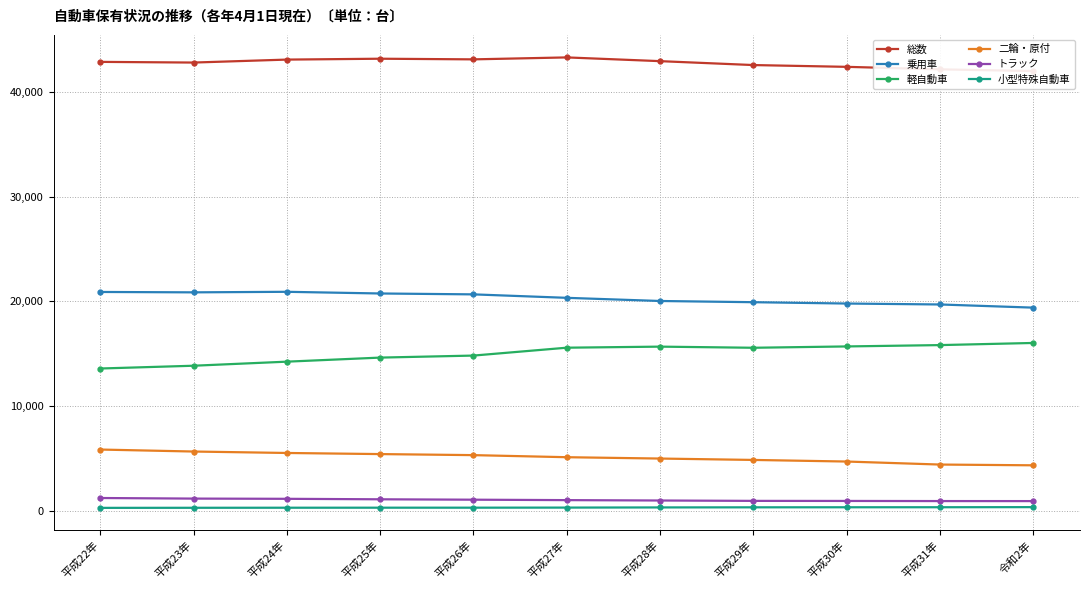

What are all the series names shown in the legend?

総数, 乗用車, 軽自動車, 二輪・原付, トラック, 小型特殊自動車